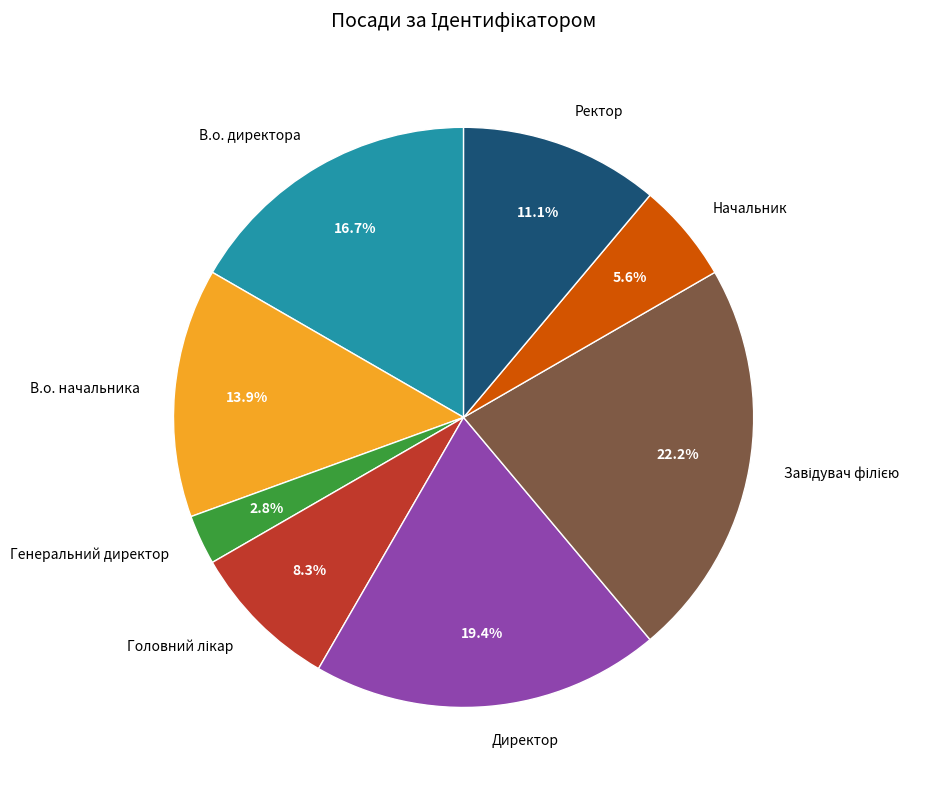

Which slice is the smallest?

Генеральний директор